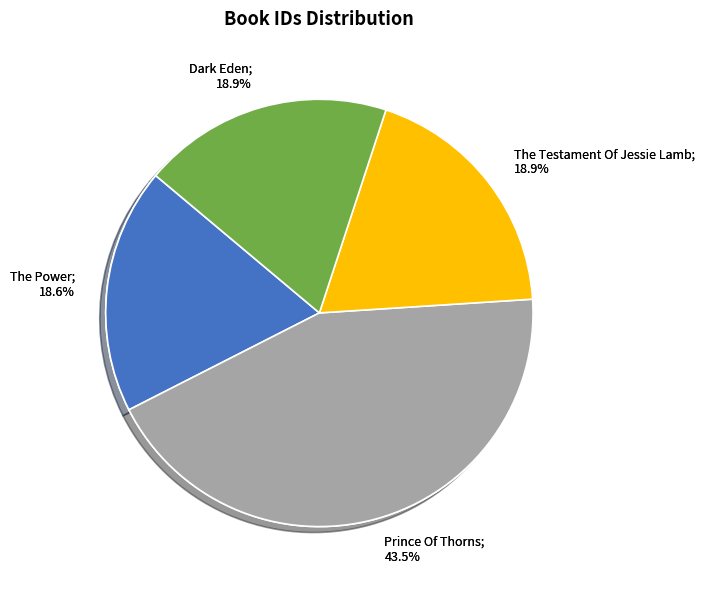

To the nearest percent, what portion does The Power represent?

19%